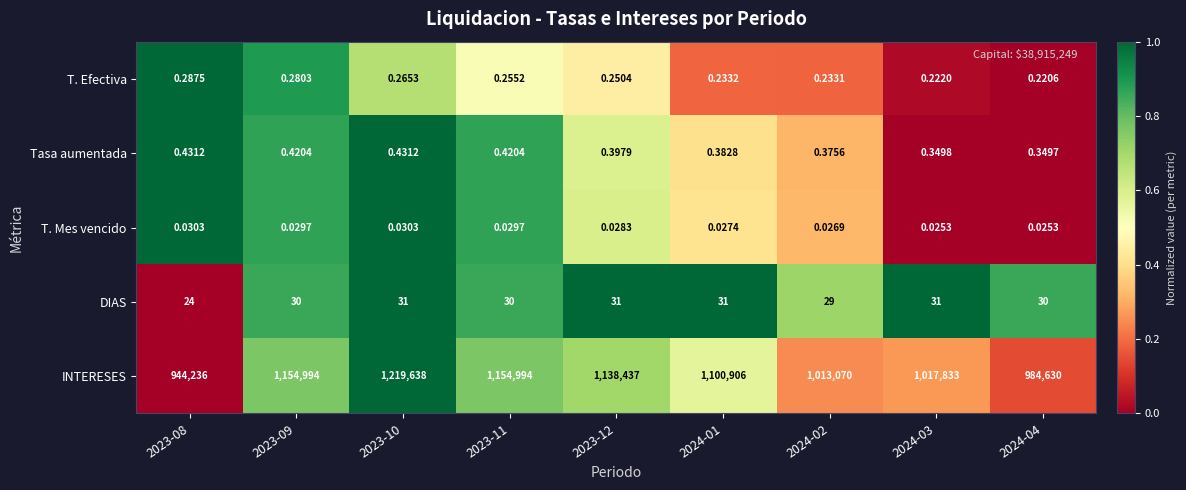

Is the value of DIAS at 2024-04 greater than the value of T. Efectiva at 2023-09?

Yes